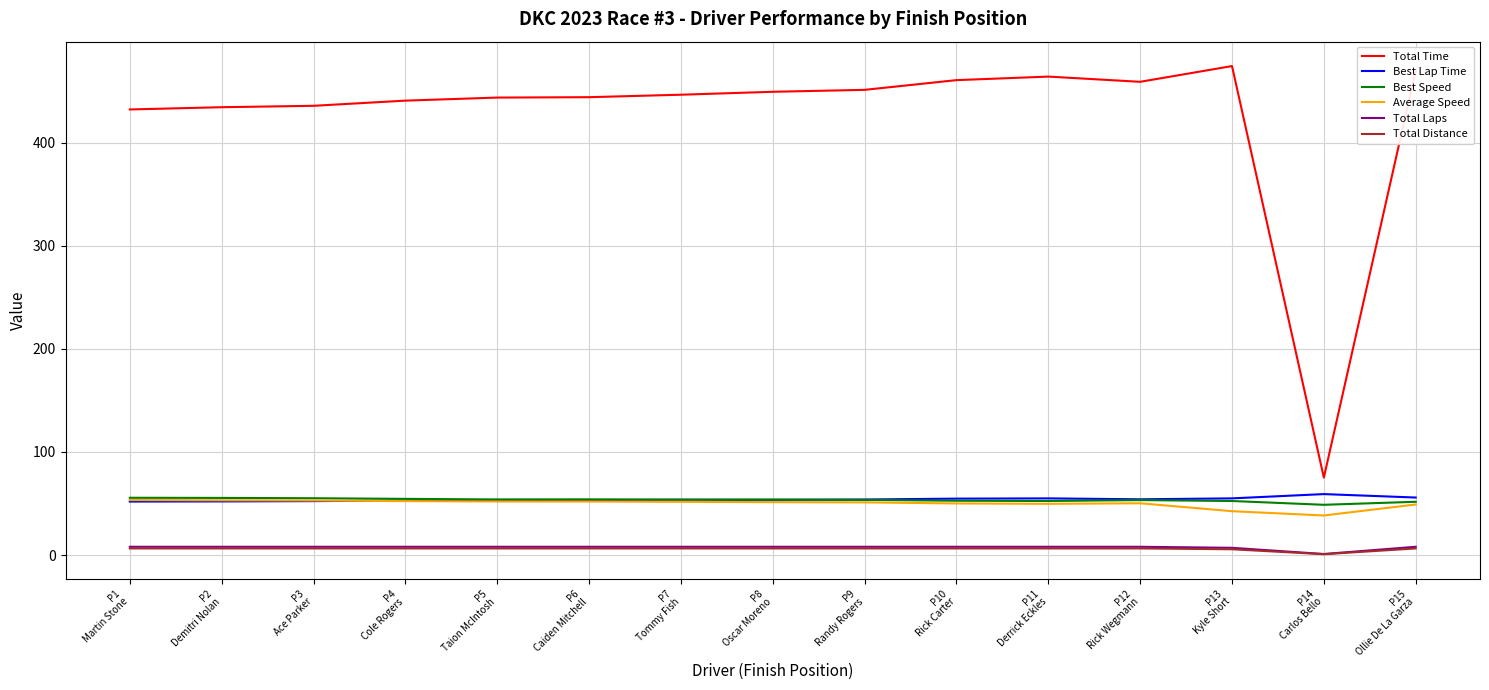

True or false: Total Laps and Average Speed cross at least once.

False